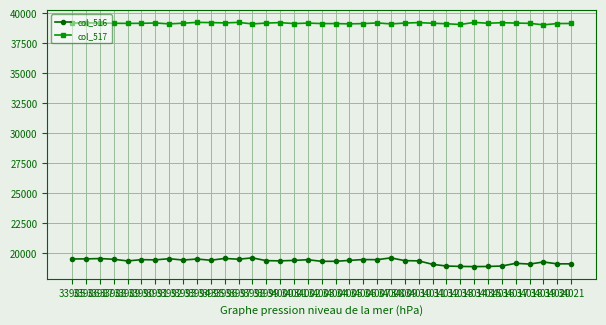

What is the value of the col_516 point at the 7th from the left?

19452